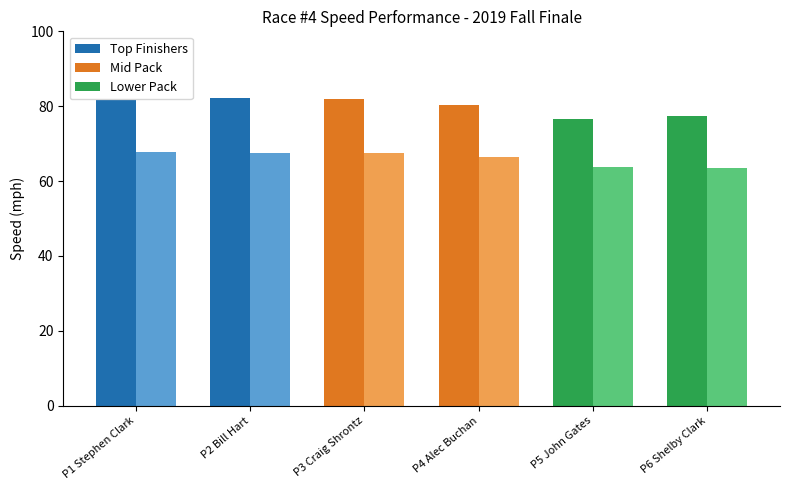

What is the greatest value displayed?

82.1